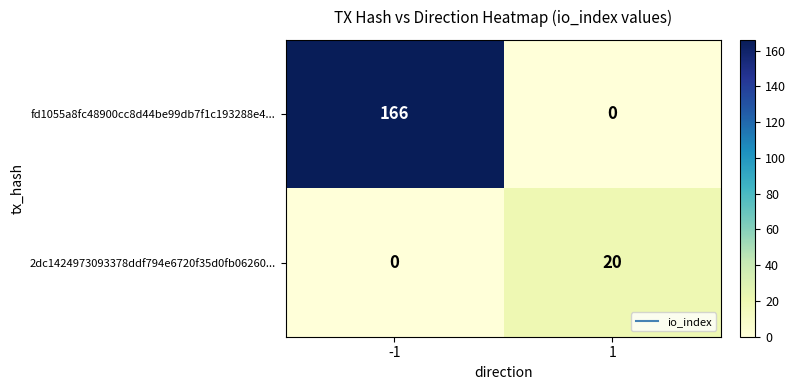

How many positive values does the fd1055a8fc48900cc8d44be99db7f1c193288e4... series have?

1